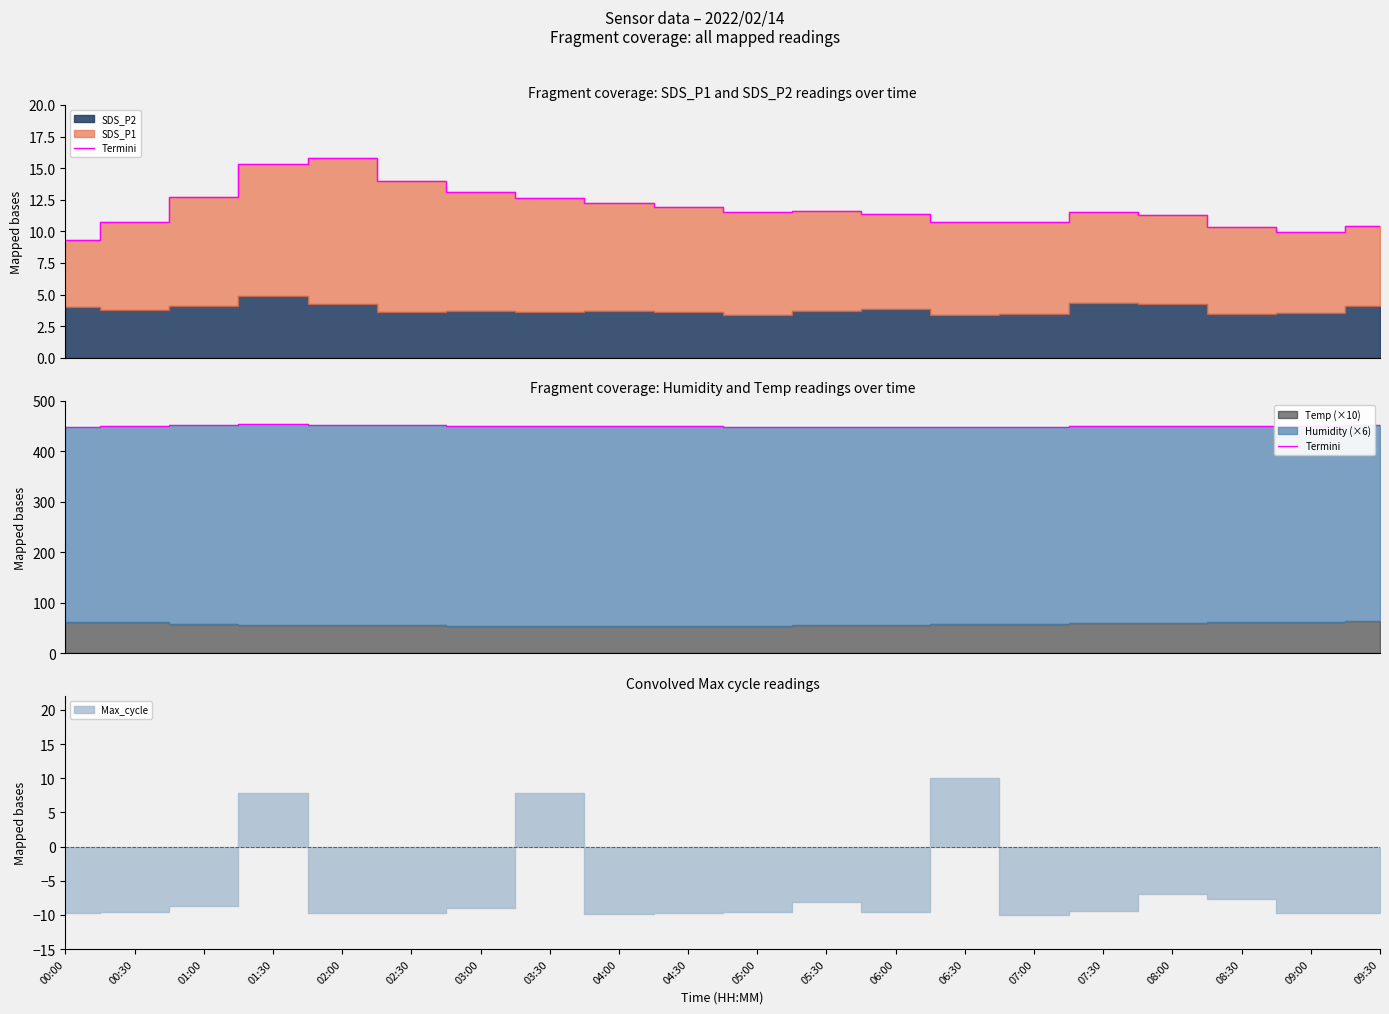

At which label does the data first exceed 449?

01:00